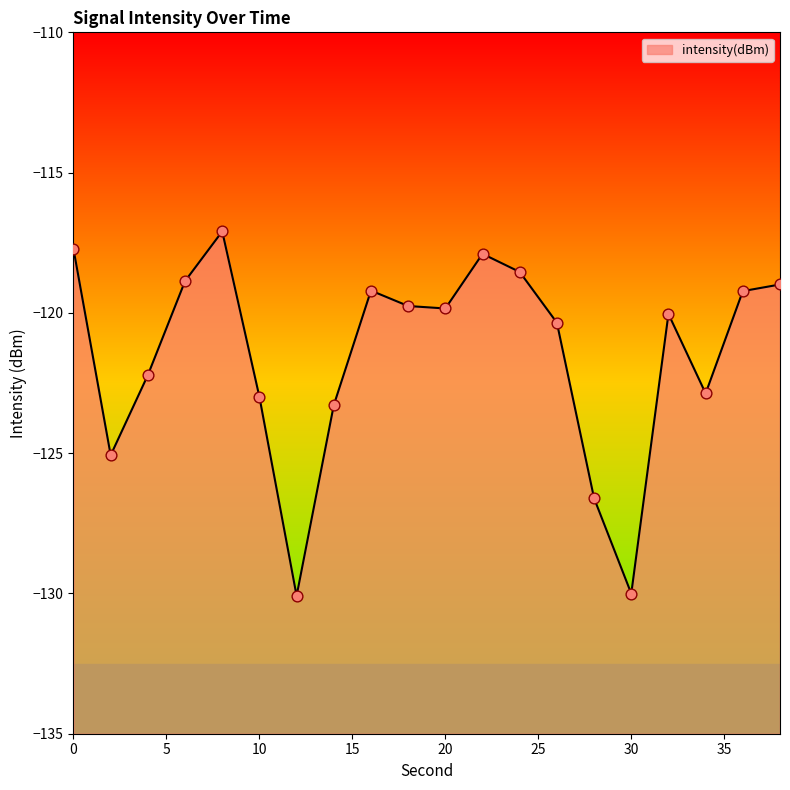

Between 16 and 38, which is larger?

38